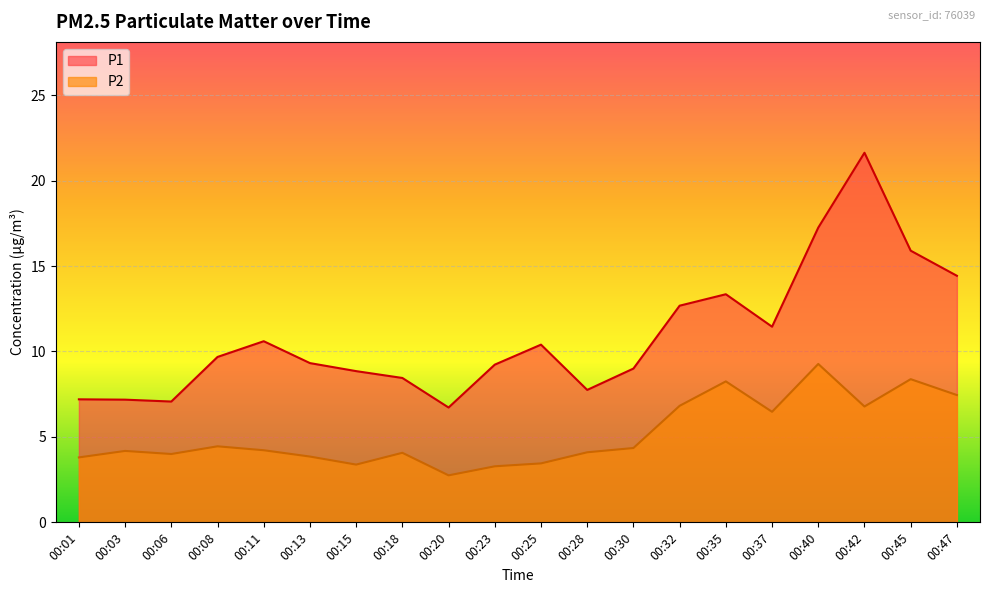

At which label does P2 first exceed 4?

00:03